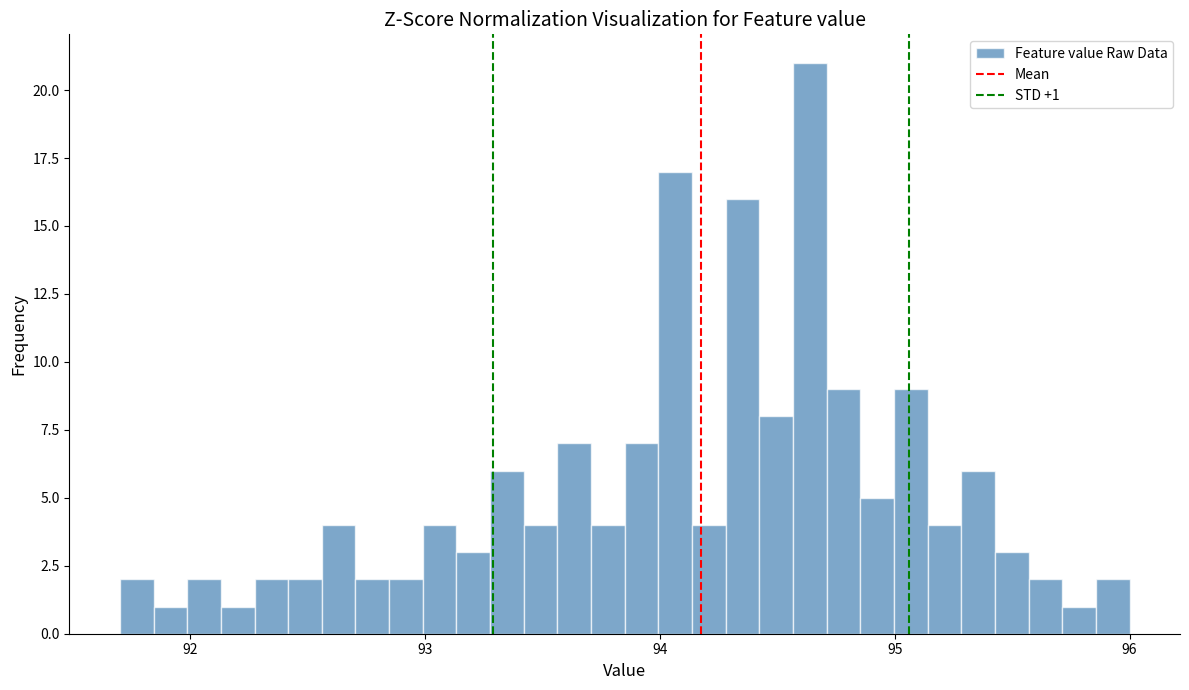

Around what value on the x-axis is the tallest bar? Give the approximate position of its centre, as read against the axis.

94.6